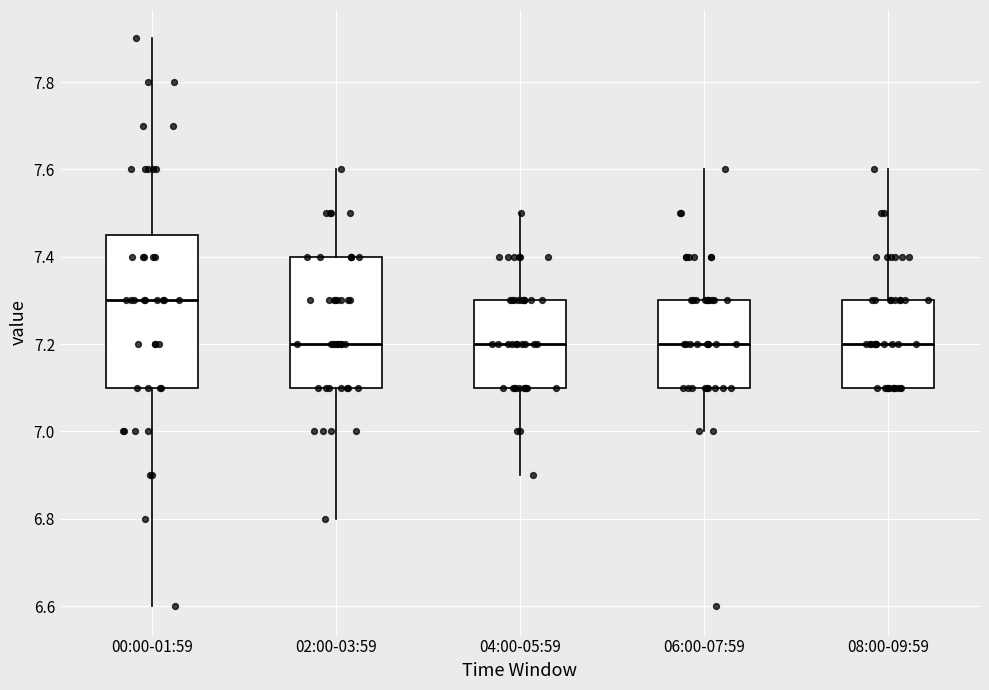

Where is the upper edge of the box for 04:00-05:59 on the y-axis? The values are not printed on the chart, so give them approximately, as read against the axis.

7.30